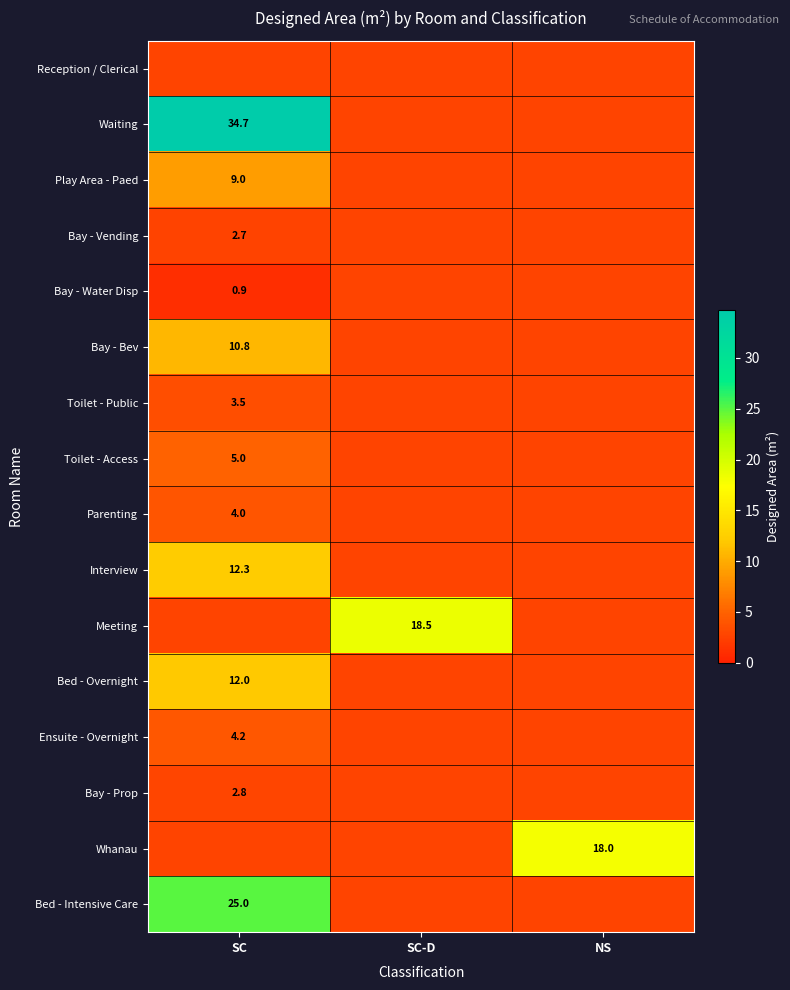

The Whanau series shows 18.0 at NS. True or false?

True